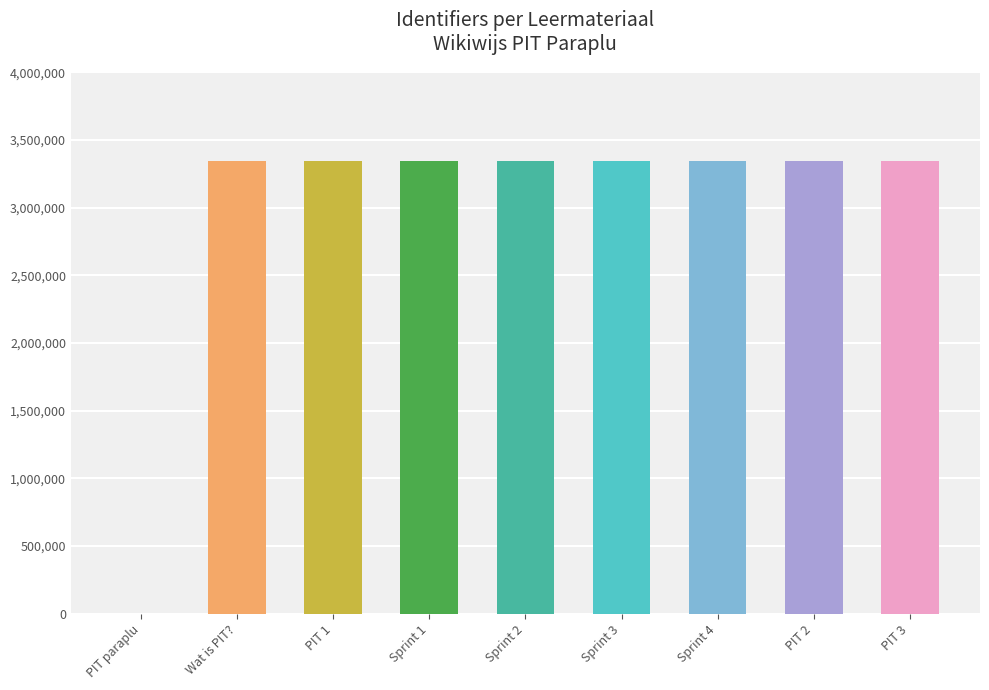

Is it true that the value at PIT 1 is 3342505?

True